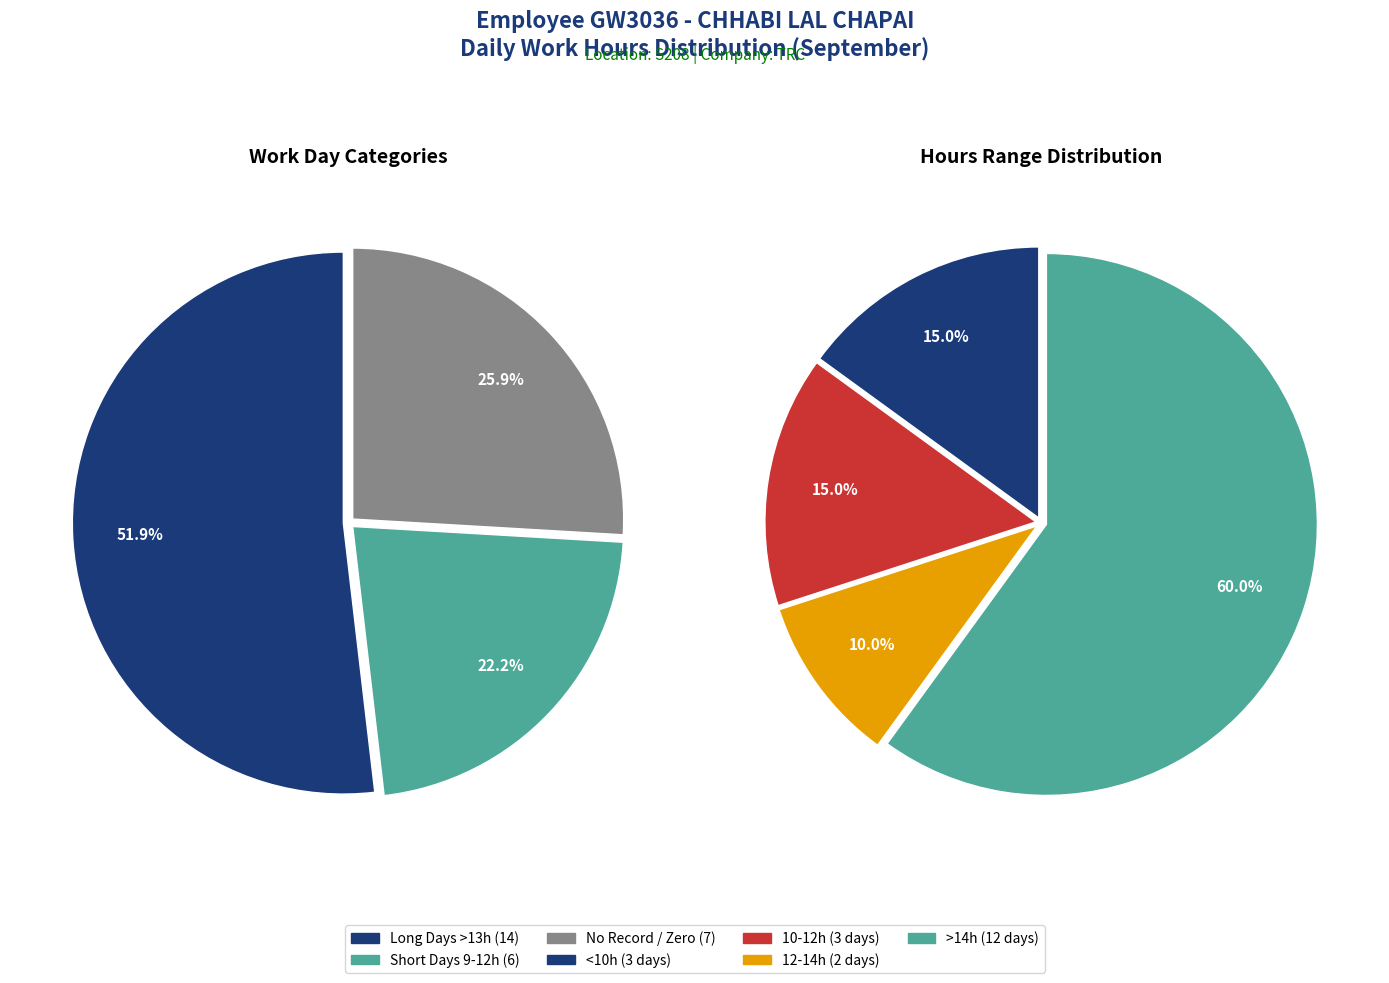

Is Day 15 the majority of the pie?

No